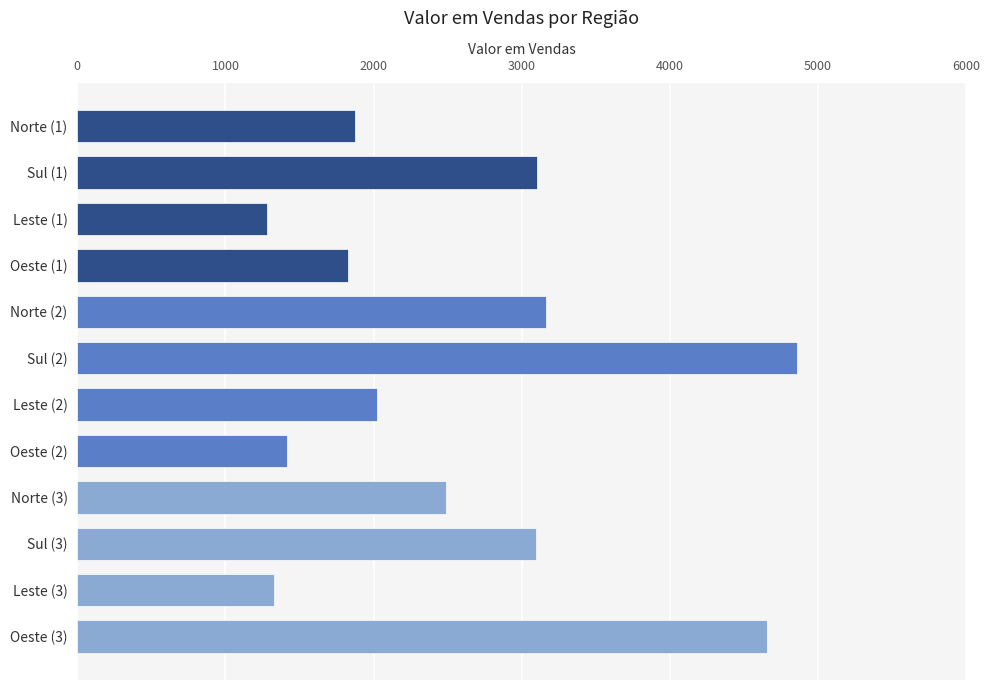

What is the ratio of the value at Leste (2) to the value at Oeste (2)?

1.4